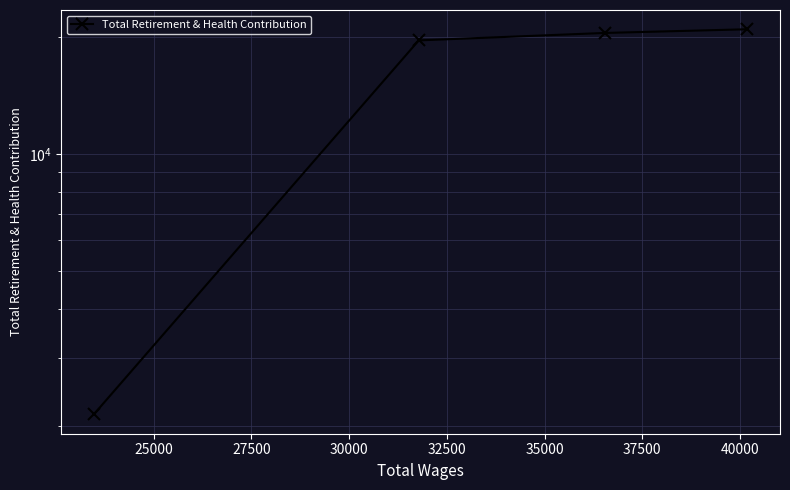

The value at 30000 is 20898. True or false?

True